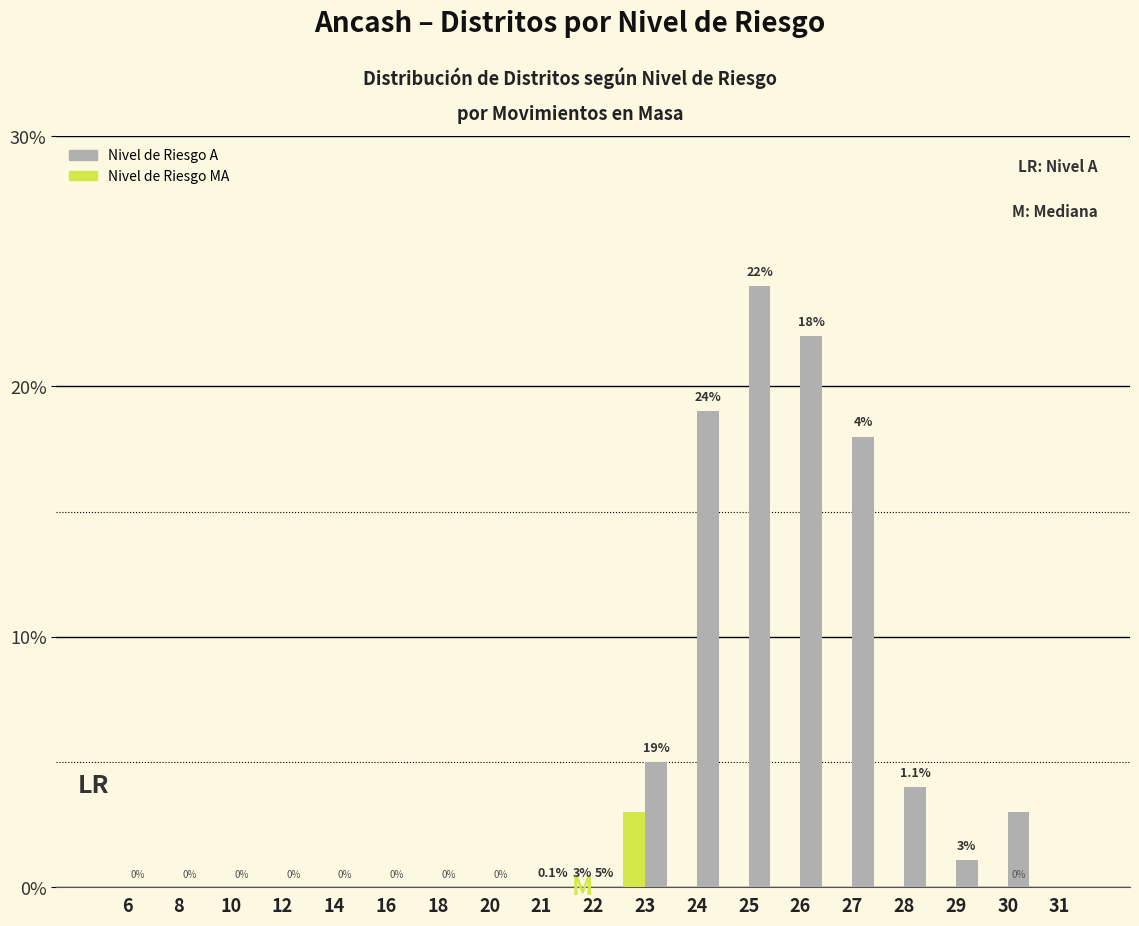

What is the sum of all Nivel de Riesgo MA values?

3.0